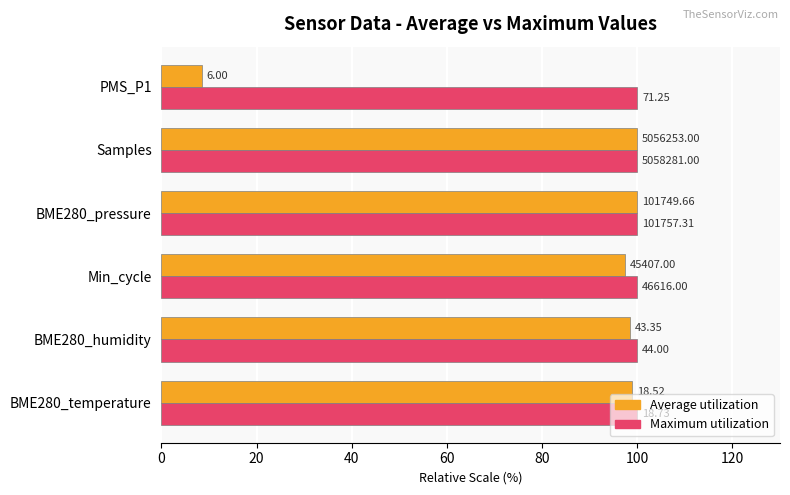

What are all the series names shown in the legend?

Average utilization, Maximum utilization